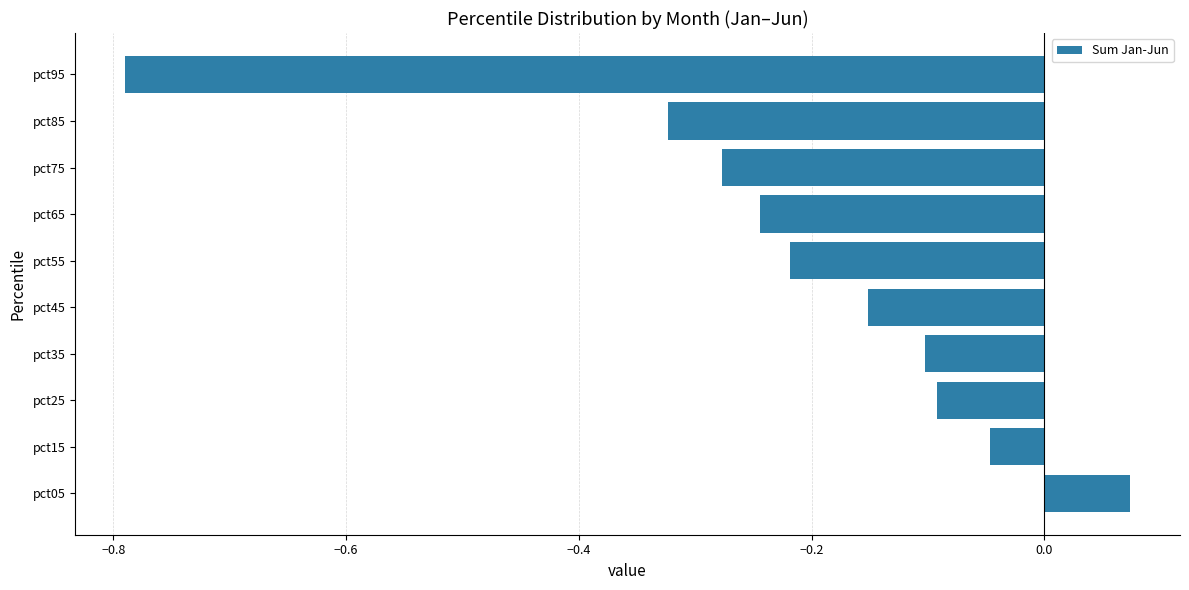

Count the number of values greater than 0.

1